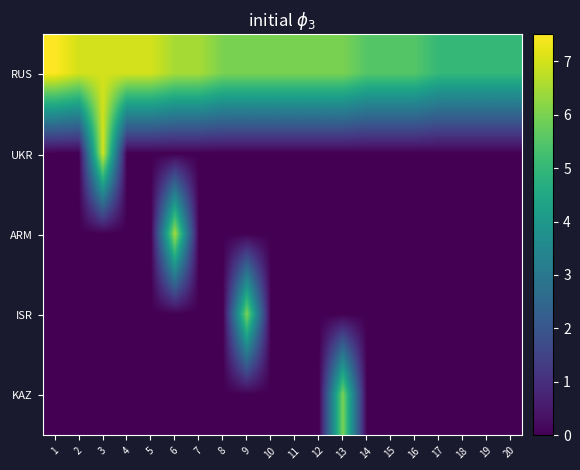

Which category has the lowest value across all series?

1